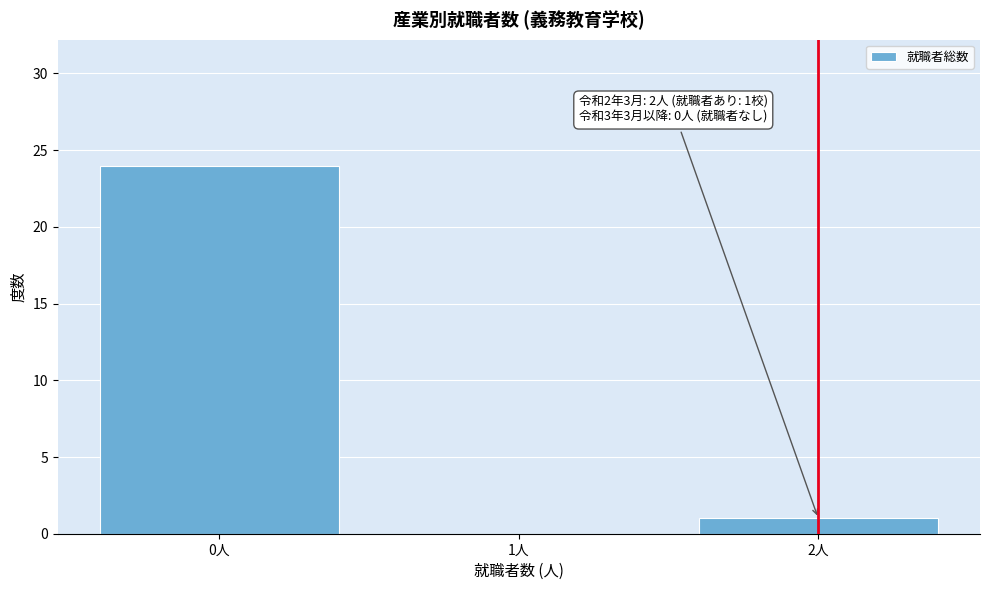

Reading right to left, what are all the values shown in this chart?

2人=1	1人=0	0人=24